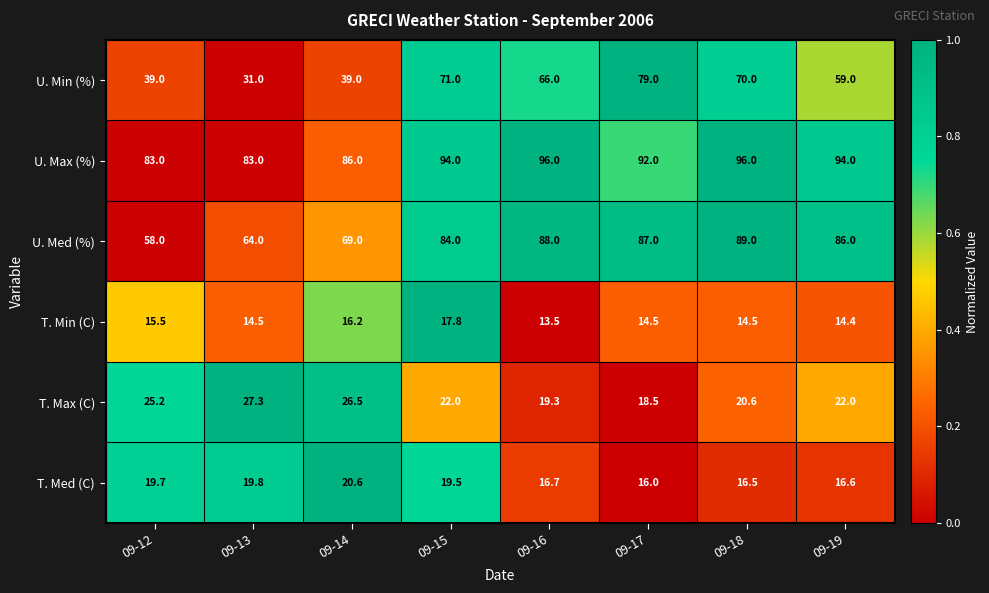

Which series changed the most between 09-16 and 09-18?

U. Min (%)